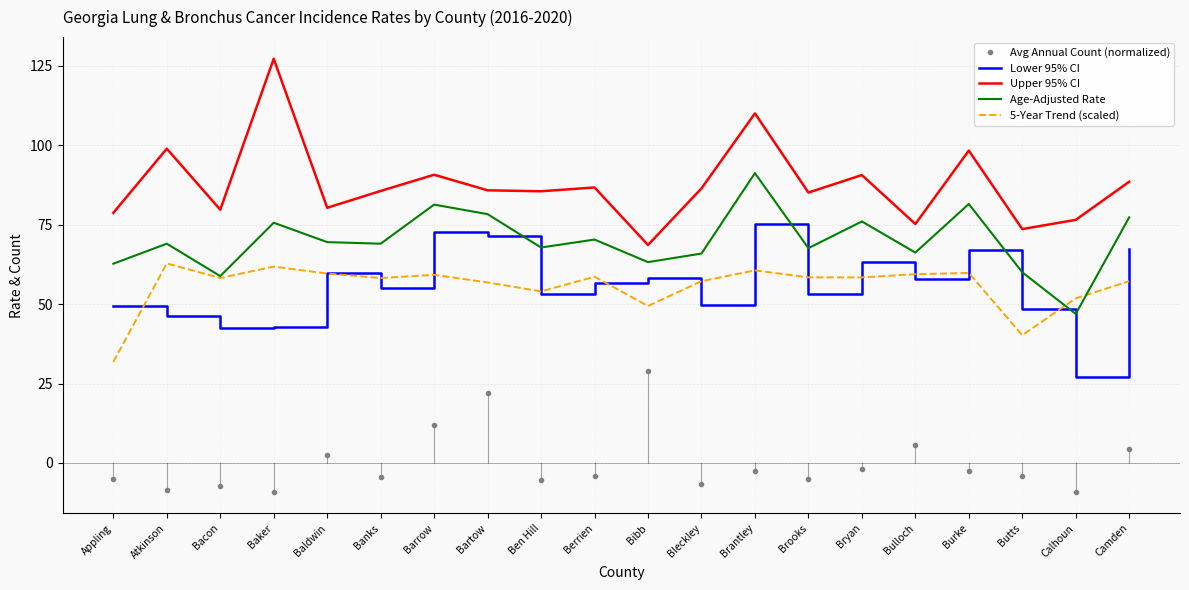

At which category is the sum across all series the highest?

Brantley